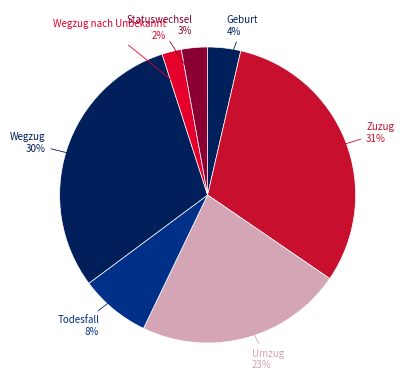

Is there any slice that represents more than half of the pie?

No